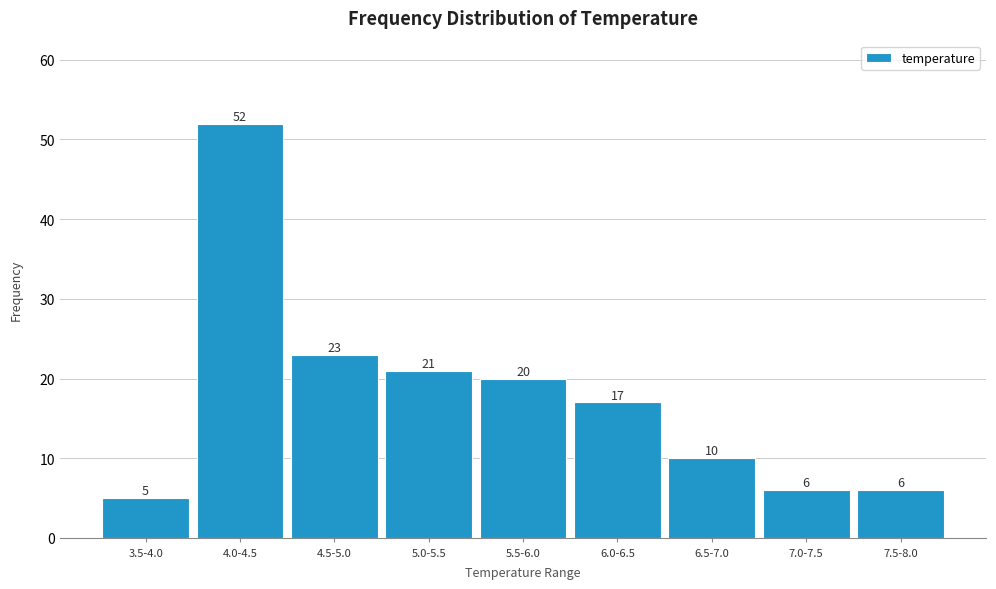

Reading left to right, extract all data points from this chart.

3.5-4.0=5	4.0-4.5=52	4.5-5.0=23	5.0-5.5=21	5.5-6.0=20	6.0-6.5=17	6.5-7.0=10	7.0-7.5=6	7.5-8.0=6